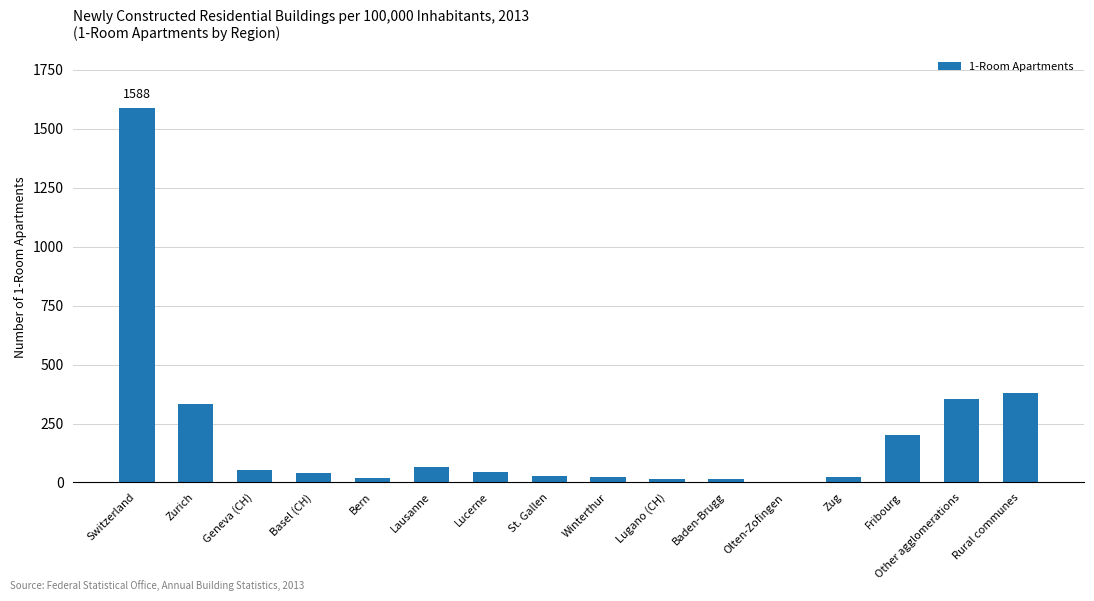

Does the chart contain stacked bars?

No